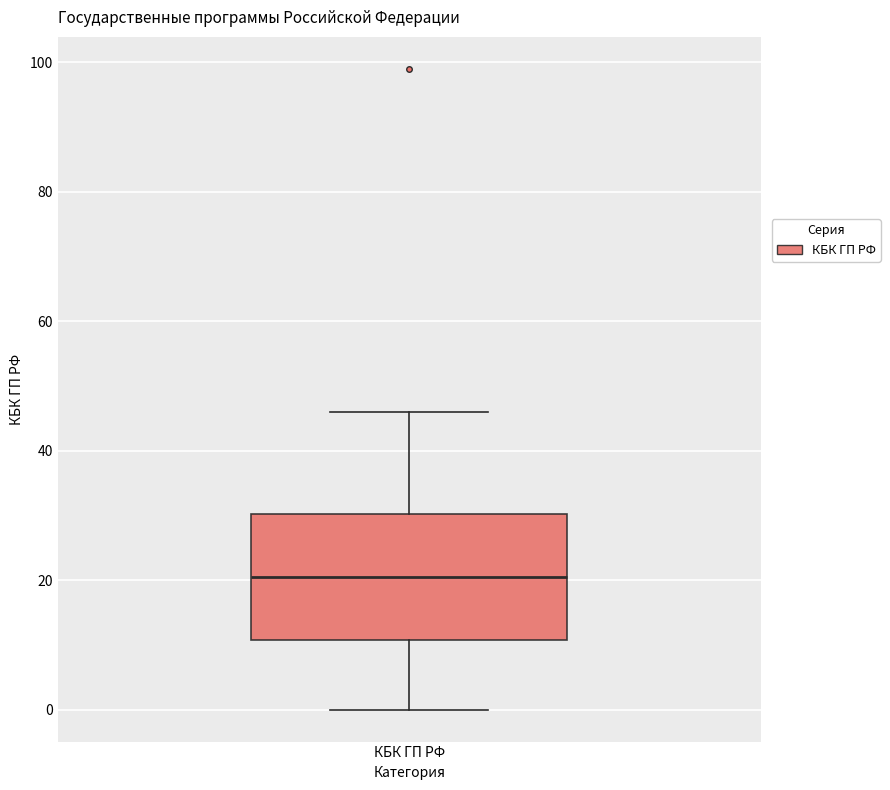

Read this box plot against the y-axis: the position of the median line, the range covered by the box, and the ends of both whiskers. The values are not printed on the chart, so give them approximately, as read against the axis.

median 20, box 10 to 30, whiskers 0 to 46